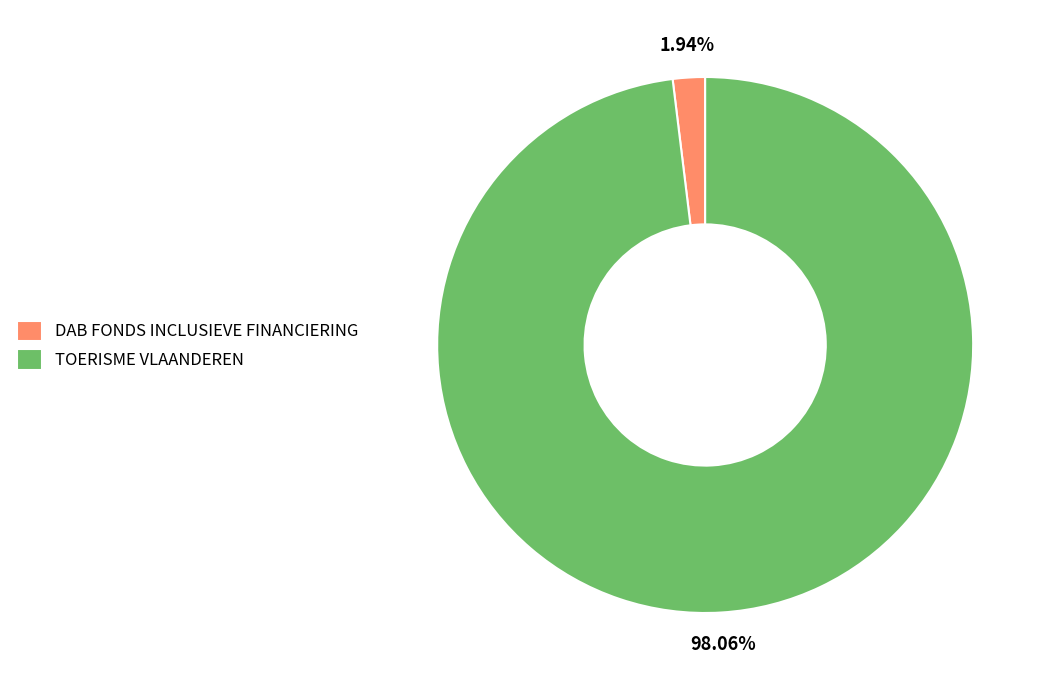

To the nearest percent, what is the average slice percentage?

50%